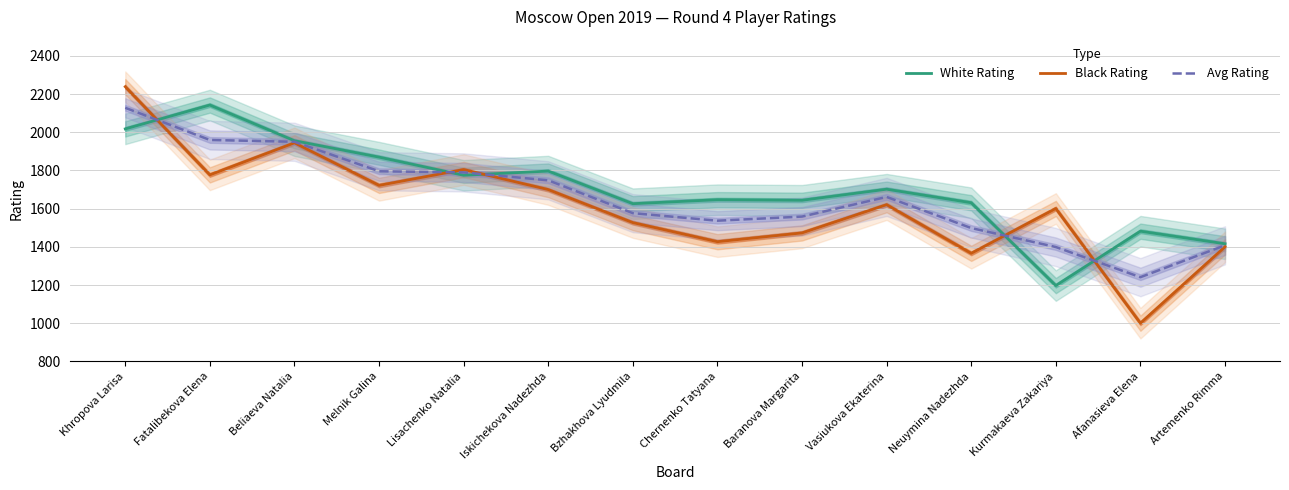

What is the label of the 7th point from the right?

Chernenko Tatyana